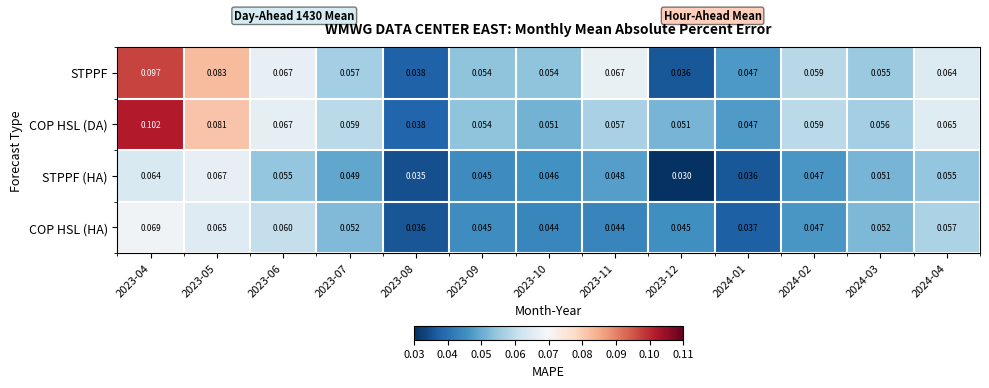

At which category is the sum across all series the highest?

2023-04